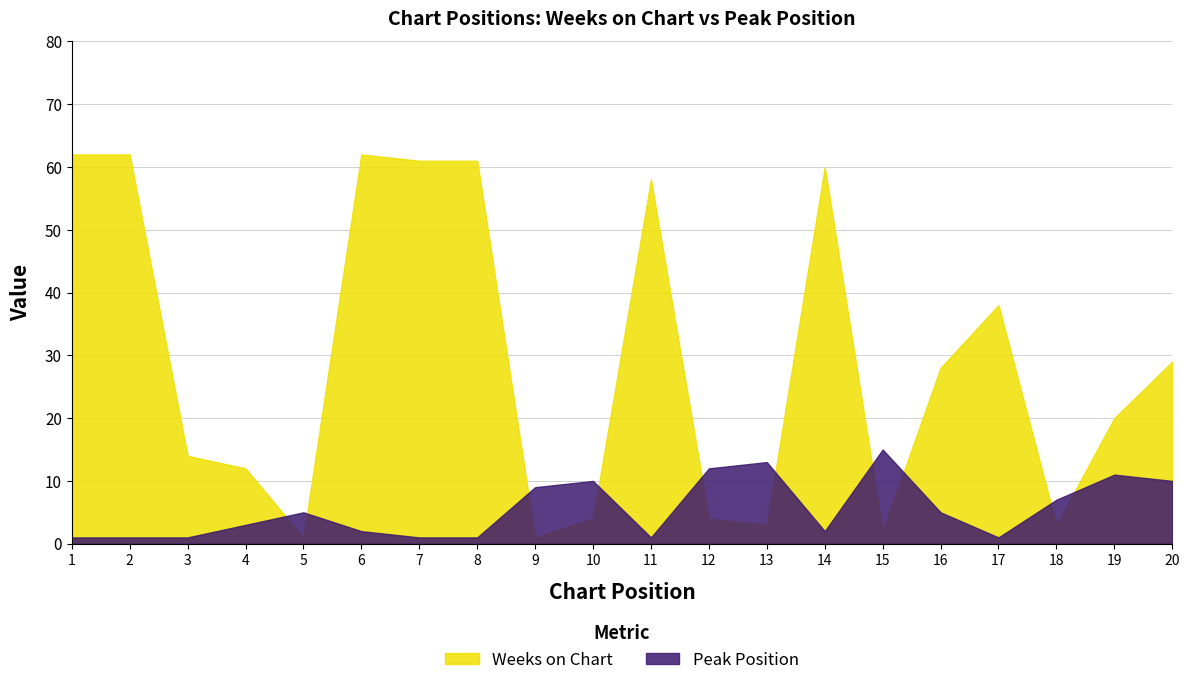

What is the value of the Weeks on Chart point at the 7th from the left?

61